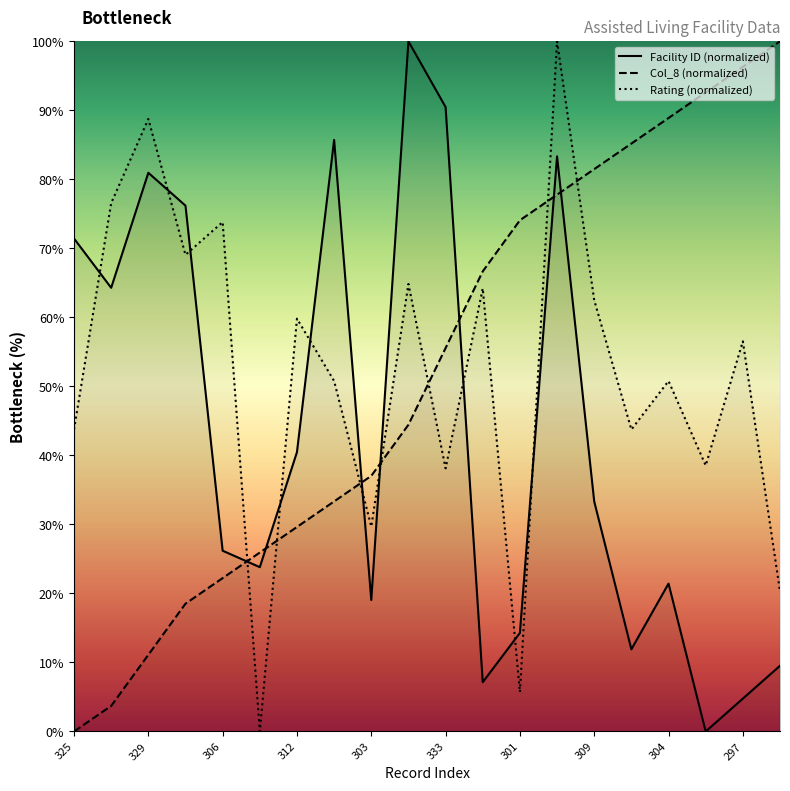

At which category is the sum across all series the highest?

330